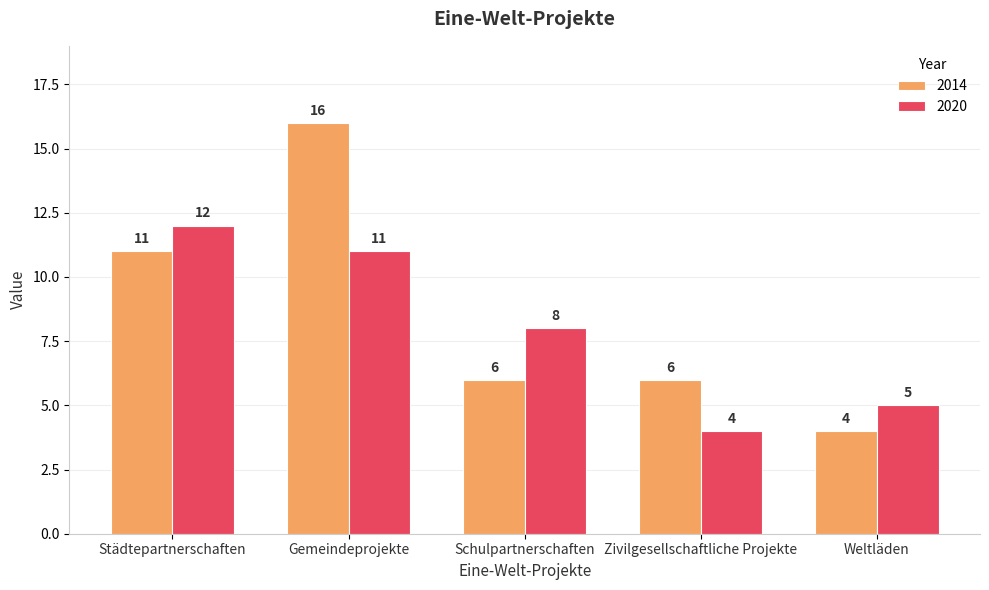

How many values in the 2014 series are below 6?

1